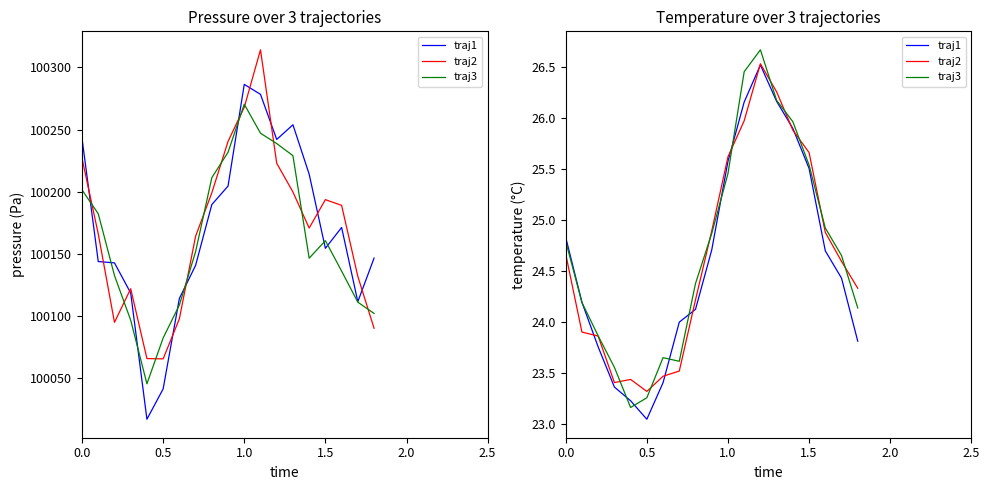

How many intersections are there between traj1 and traj3?

7